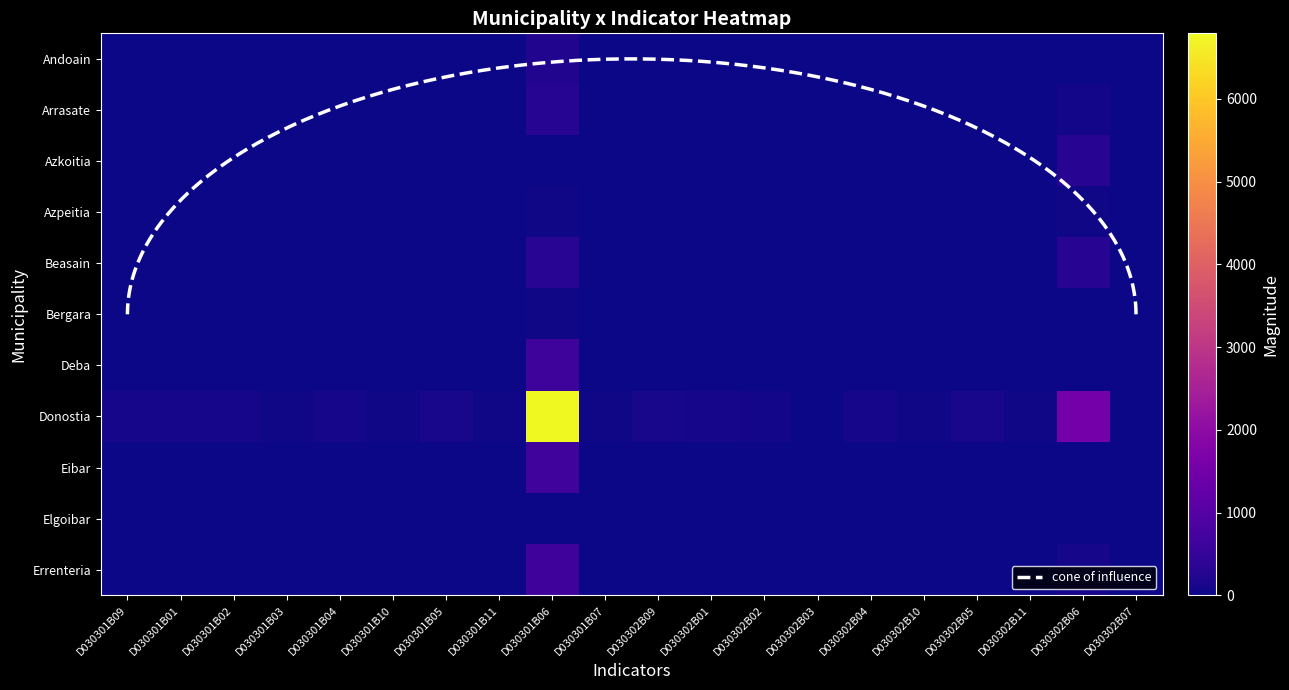

Reading right to left, what are all the values shown in this chart?

Andoain: 0	0	0	0	0	0	1	7	0	0	1	232	0	0	0	0	0	1	0	0
Arrasate: 3	78	6	20	6	20	2	11	20	20	5	268	5	13	5	12	2	4	12	12
Azkoitia: 2	305	0	0	0	0	2	6	0	0	0	0	0	0	0	0	0	0	0	0
Azpeitia: 1	47	11	23	10	20	1	3	20	20	1	36	0	0	0	0	0	1	0	0
Beasain: 2	292	8	24	7	19	3	6	20	20	2	332	0	0	0	0	1	4	0	0
Bergara: 0	0	0	0	0	0	3	5	0	0	1	27	0	0	0	0	0	0	0	0
Deba: 0	0	0	0	0	0	0	0	0	0	1	634	0	0	0	0	1	1	0	0
Donostia: 18	1520	37	119	28	97	23	66	102	110	27	6793	39	109	28	85	33	83	87	87
Eibar: 0	0	5	21	5	18	3	9	22	22	1	678	4	20	4	17	2	16	17	18
Elgoibar: 1	8	0	0	0	0	0	2	0	0	0	0	0	7	0	7	0	4	7	7
Errenteria: 1	95	0	0	0	0	2	5	0	0	3	654	0	0	0	0	1	3	0	0